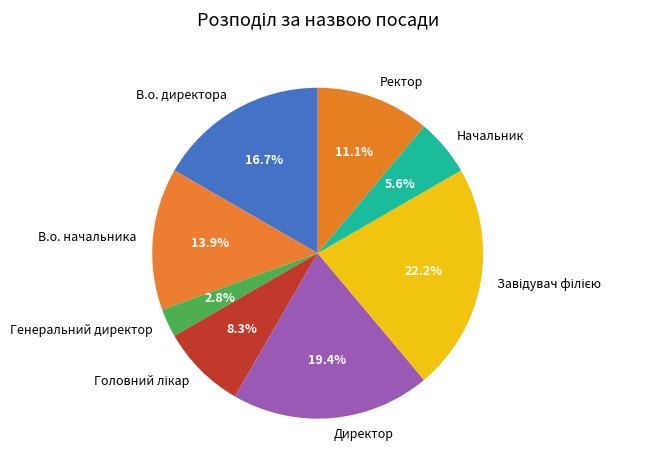

To the nearest percent, what is the difference between the largest and smallest slice percentages?

19%